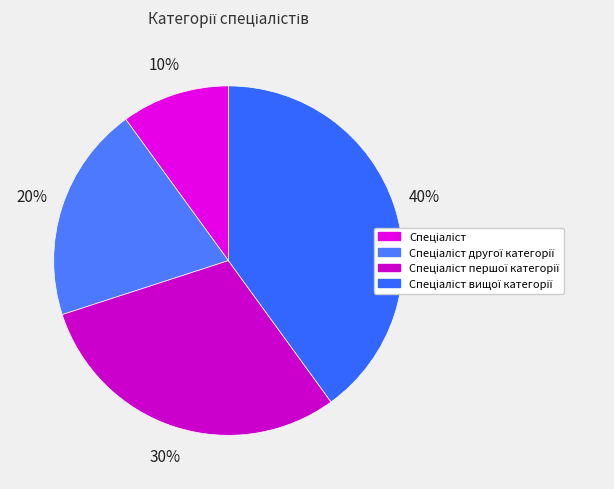

To the nearest percent, what portion does Спеціаліст represent?

10%